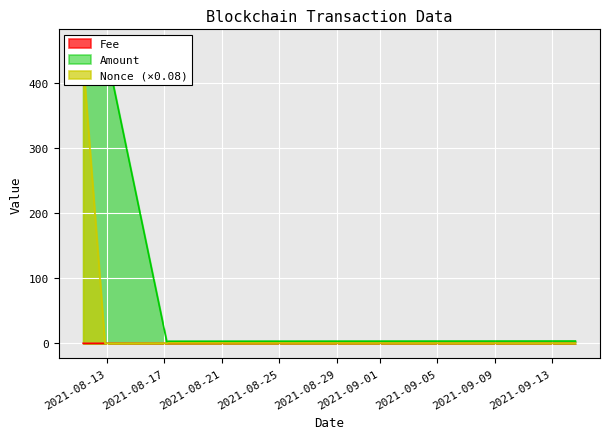

Between 2021-09-14 15:00:00 and 2021-08-17 06:45:00, which is larger?

2021-08-17 06:45:00